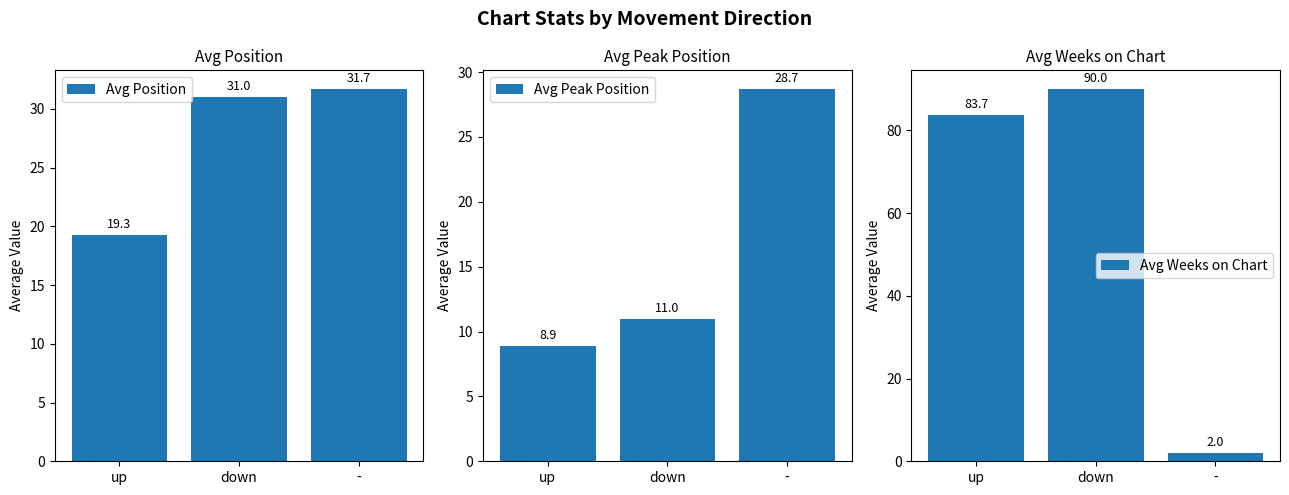

Which series changed the most between up and -?

Avg Weeks on Chart